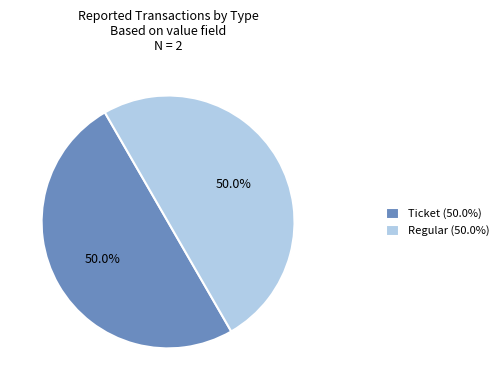

What is the total percentage of Ticket (50.0%) and Regular (50.0%)?

100.0%